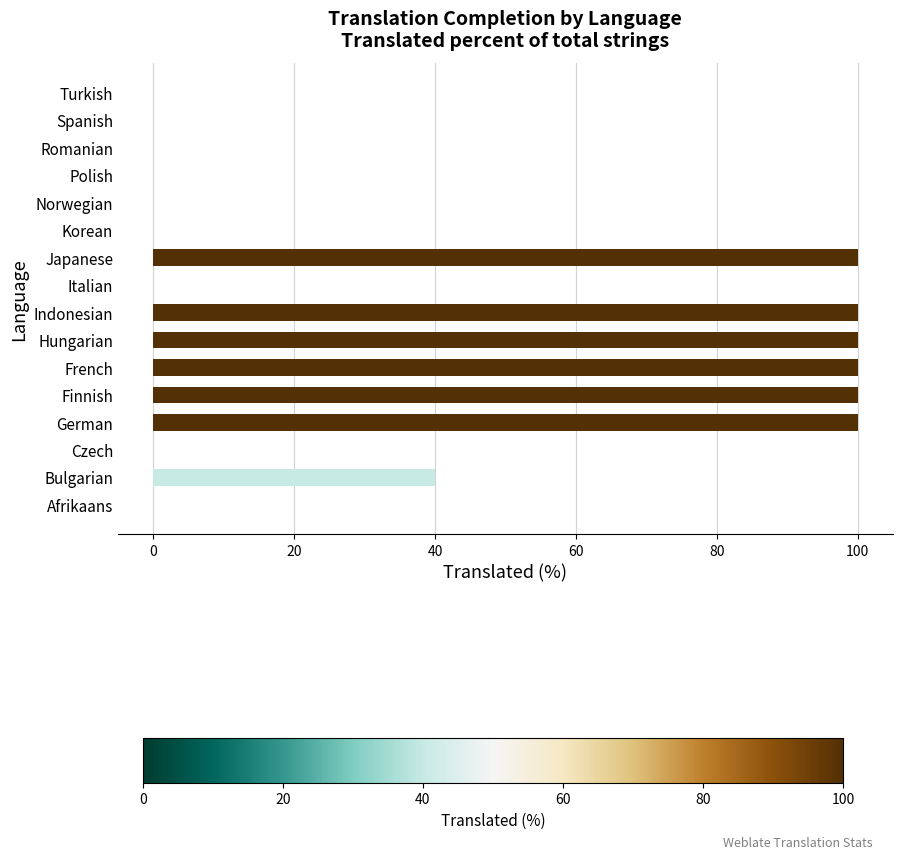

What is the sum of all values?

640